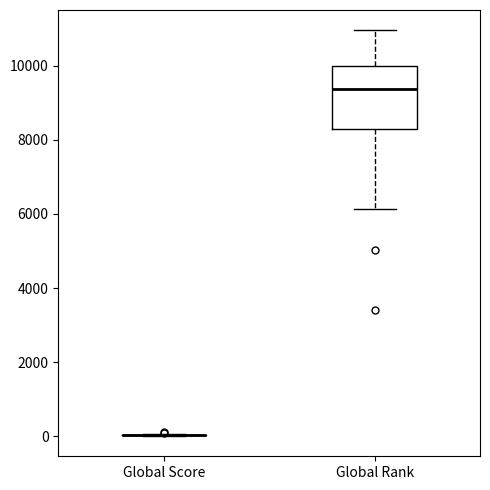

Which box is the tallest, from its lower edge to its upper edge?

Global Rank